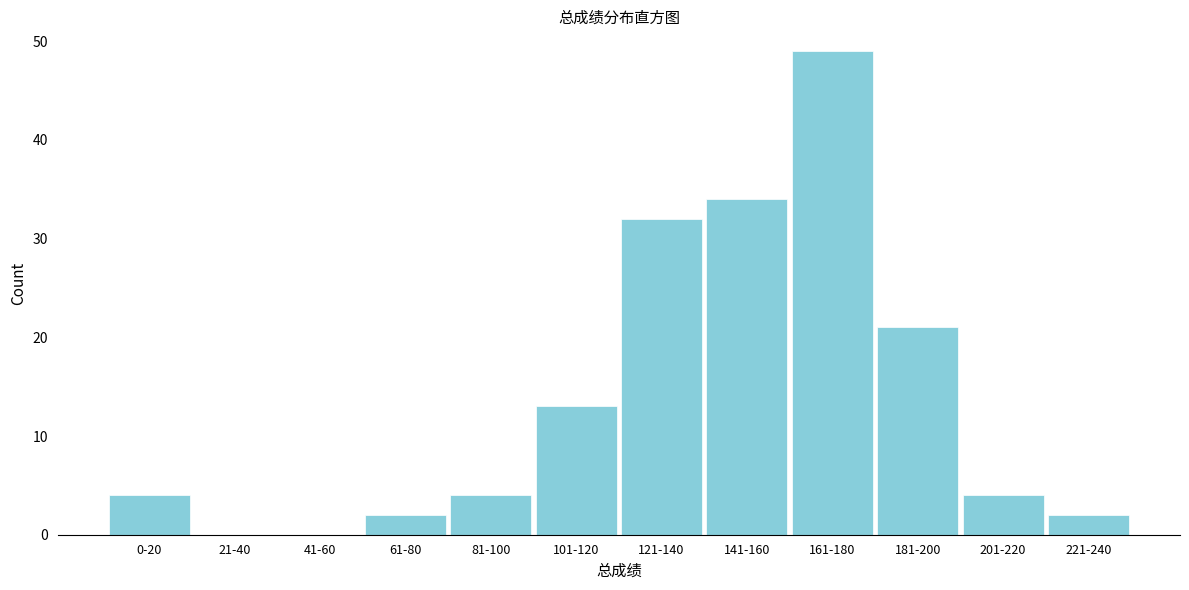

Reading right to left, what are all the values shown in this chart?

221-240=2	201-220=4	181-200=21	161-180=49	141-160=34	121-140=32	101-120=13	81-100=4	61-80=2	41-60=0	21-40=0	0-20=4